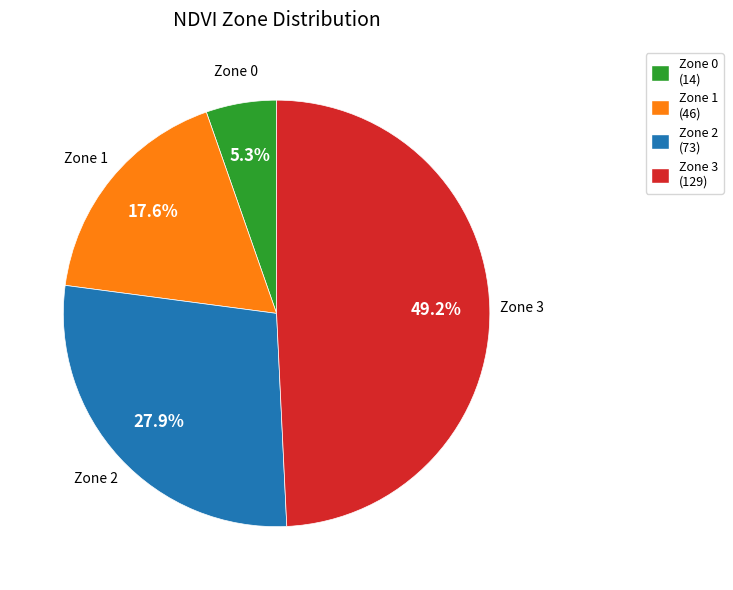

How many segments does this pie chart have?

4